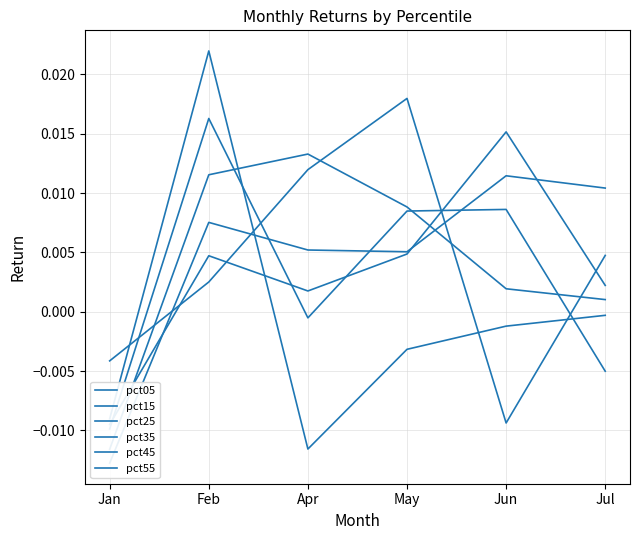

Reading left to right, transcribe all the data shown in this chart.

pct05: Jan=-0.0	Feb=0.0	Apr=0.0	May=0.0	Jun=-0.0	Jul=0.0
pct15: Jan=-0.0	Feb=0.0	Apr=0.0	May=0.0	Jun=0.0	Jul=0.0
pct25: Jan=-0.0	Feb=0.0	Apr=0.0	May=0.0	Jun=0.0	Jul=0.0
pct35: Jan=-0.0	Feb=0.0	Apr=0.0	May=0.0	Jun=0.0	Jul=0.0
pct45: Jan=-0.0	Feb=0.0	Apr=-0.0	May=0.0	Jun=0.0	Jul=-0.0
pct55: Jan=-0.0	Feb=0.0	Apr=-0.0	May=-0.0	Jun=-0.0	Jul=-0.0